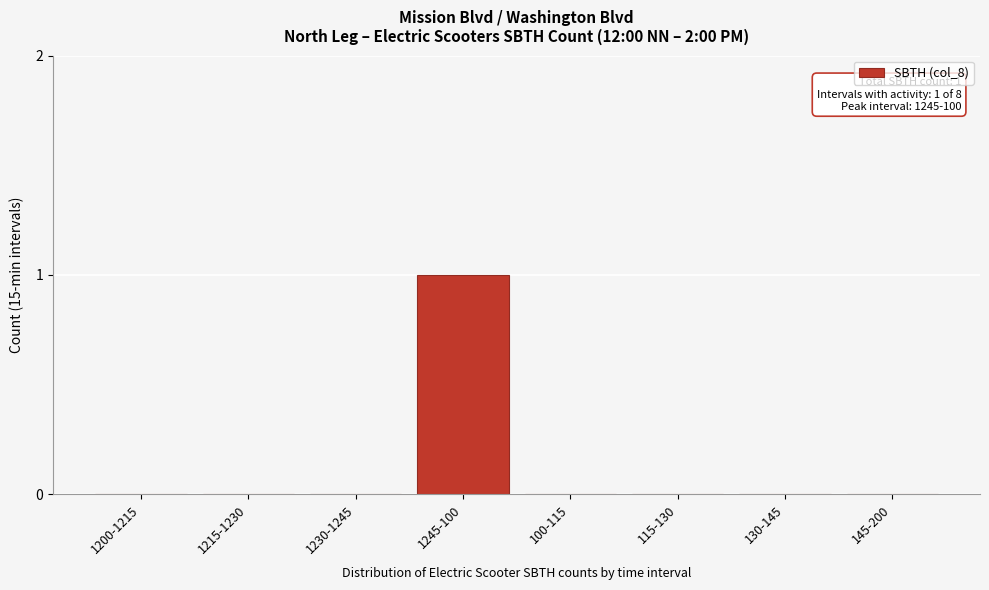

Reading right to left, extract all data points from this chart.

145-200=0	130-145=0	115-130=0	100-115=0	1245-100=1	1230-1245=0	1215-1230=0	1200-1215=0